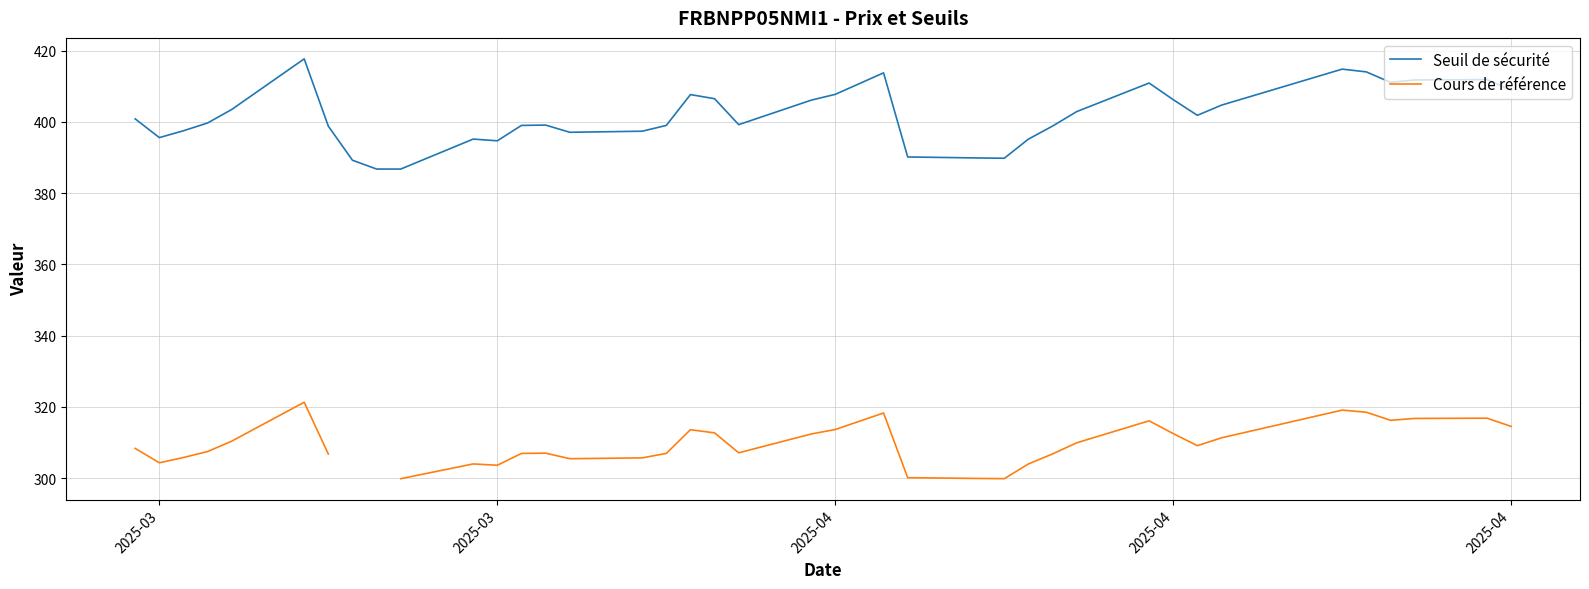

True or false: Cours de référence and Seuil de sécurité intersect in this chart.

False